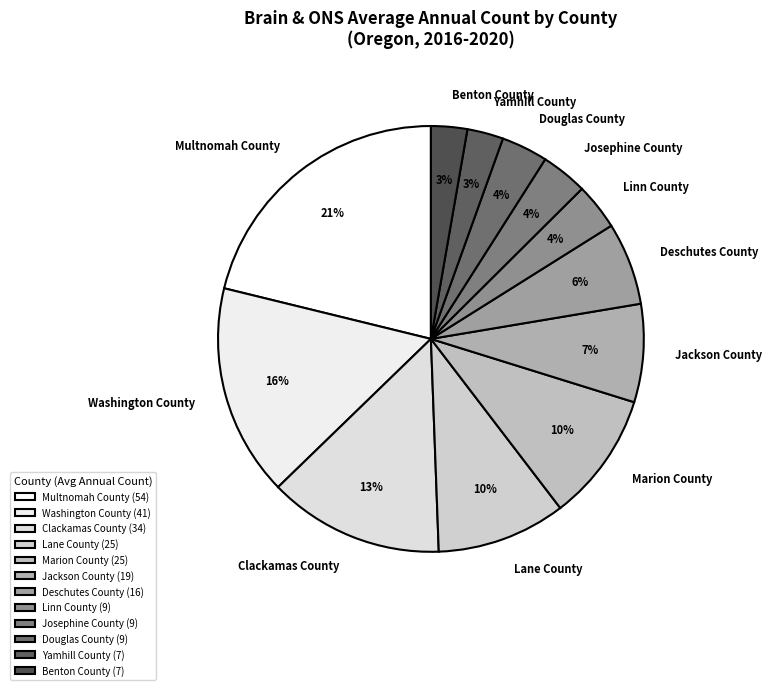

Which slice is the largest?

Multnomah County